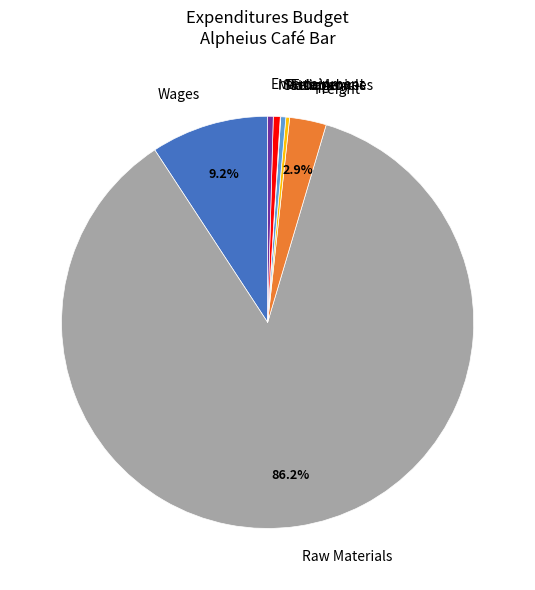

Approximately how many times larger is the value at Telephones compared to Postage?

0.7